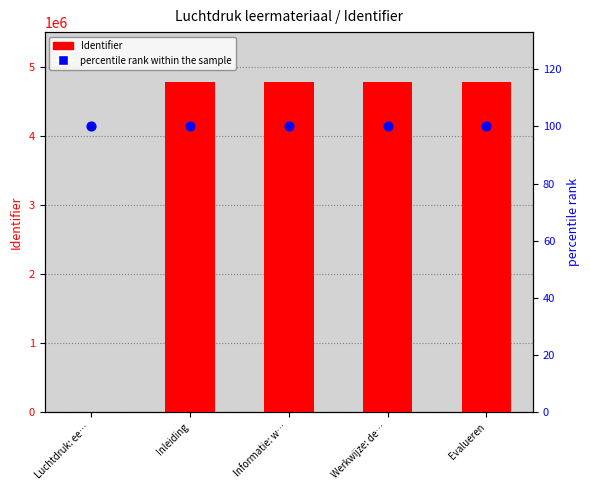

Which series has the largest total across all categories?

Identifier